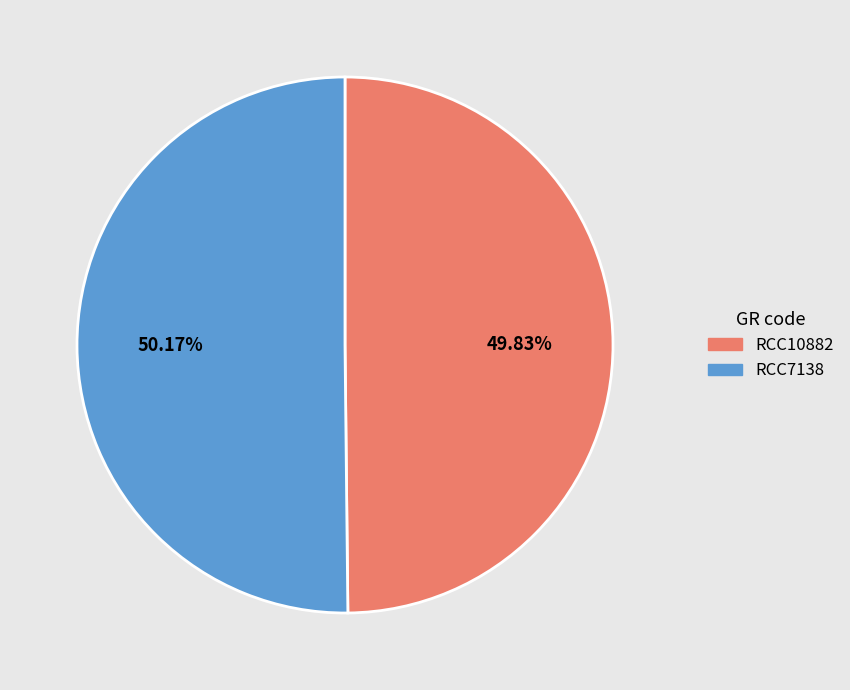

To the nearest percent, what is the combined percentage of RCC10882 and RCC7138?

100%